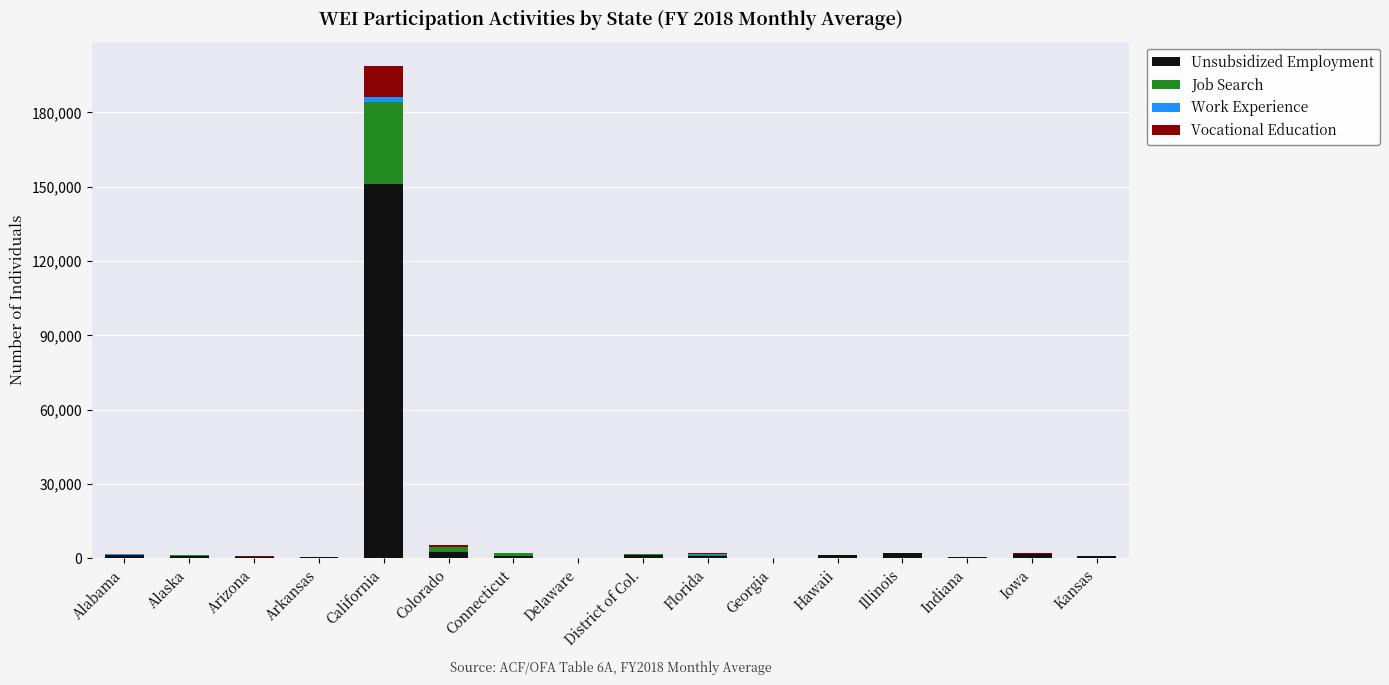

At which category is the sum across all series the highest?

California